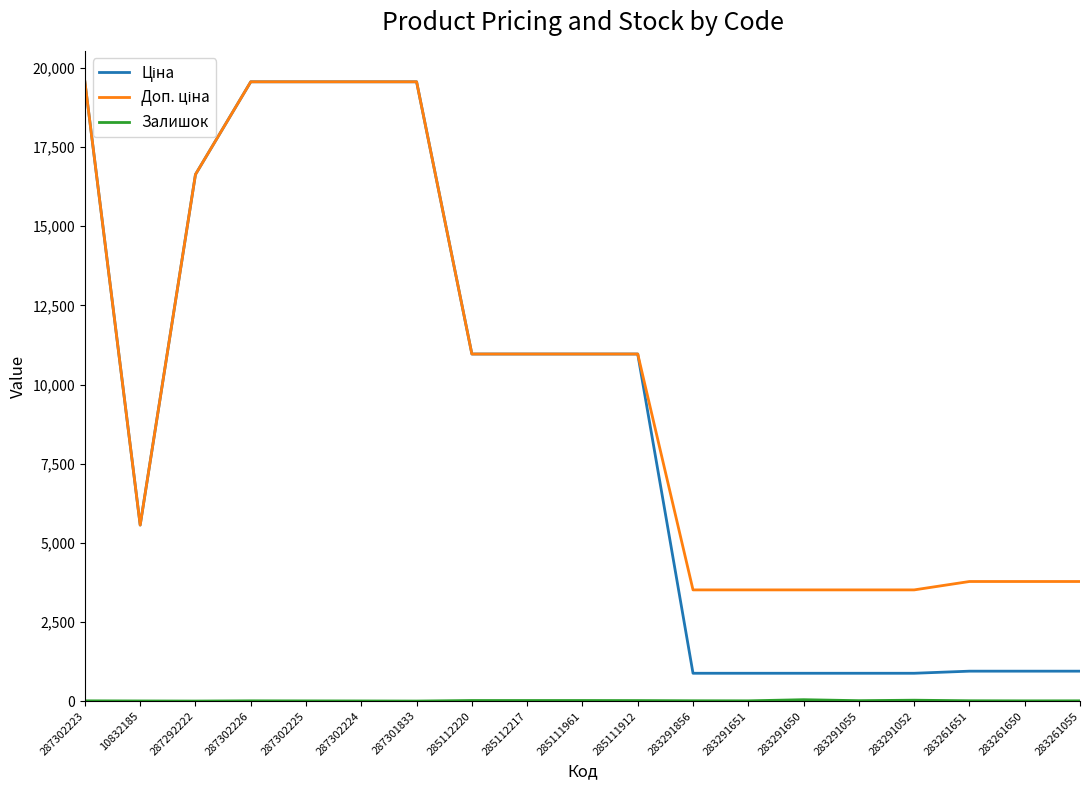

Where is Доп. ціна nearest to the value 11538?

285112220